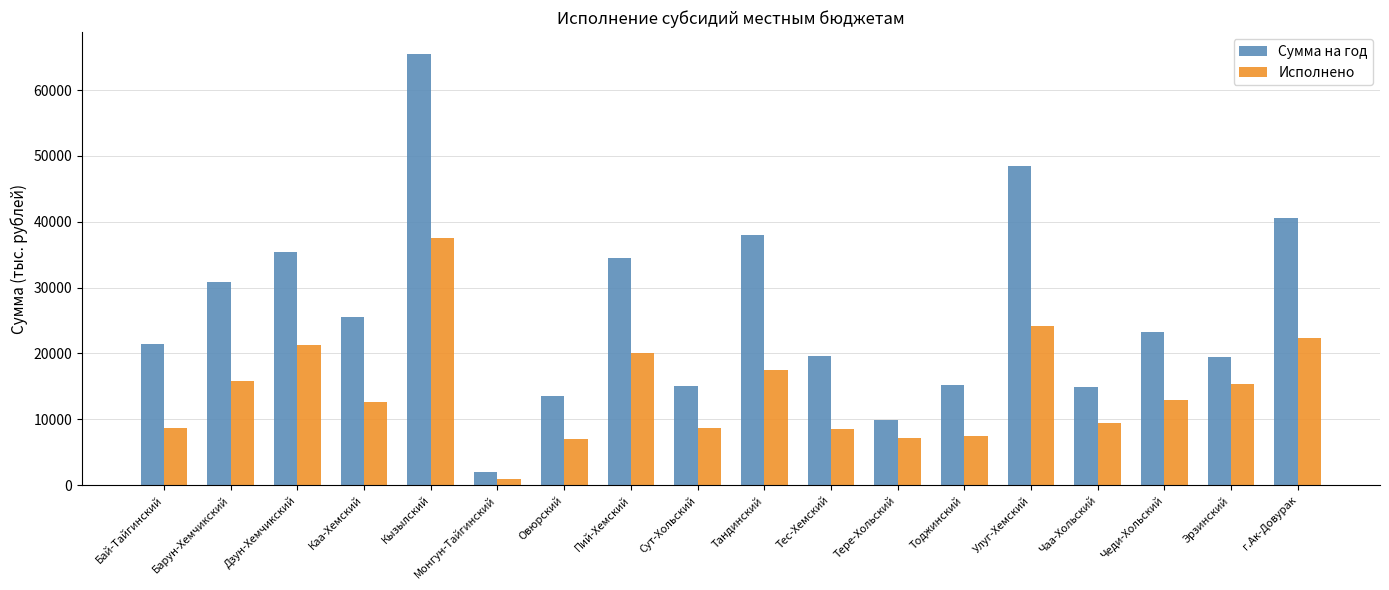

The Исполнено series shows 1001.0 at Монгун-Тайгинский. True or false?

True